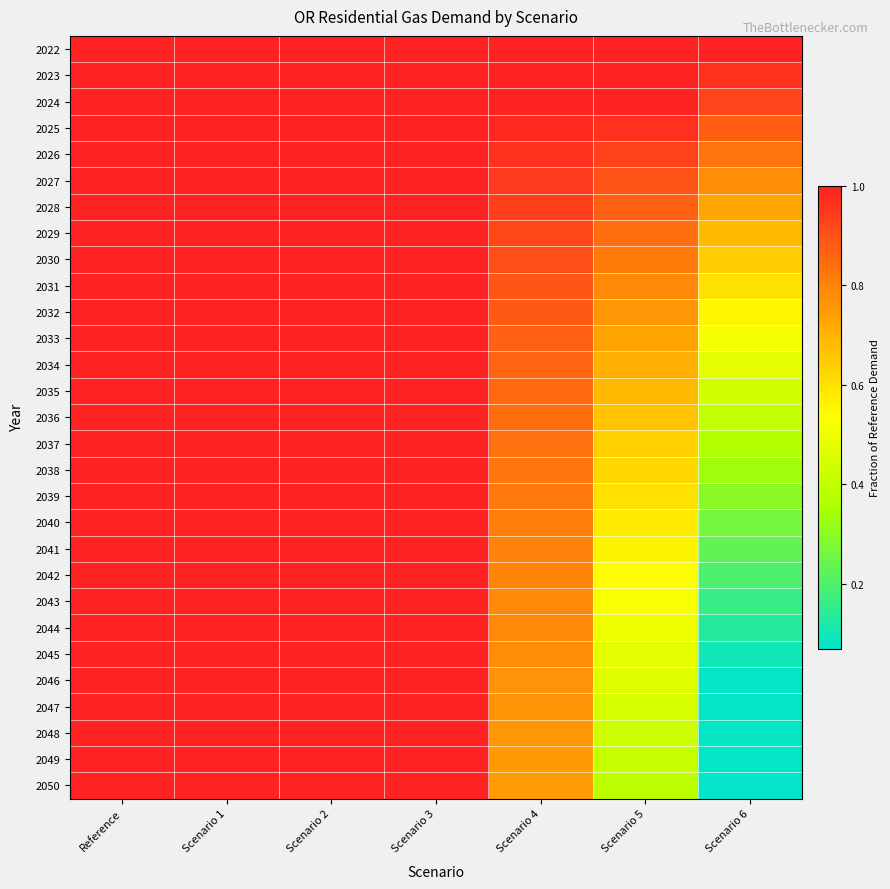

What is the total value across all series at Reference?

29.0